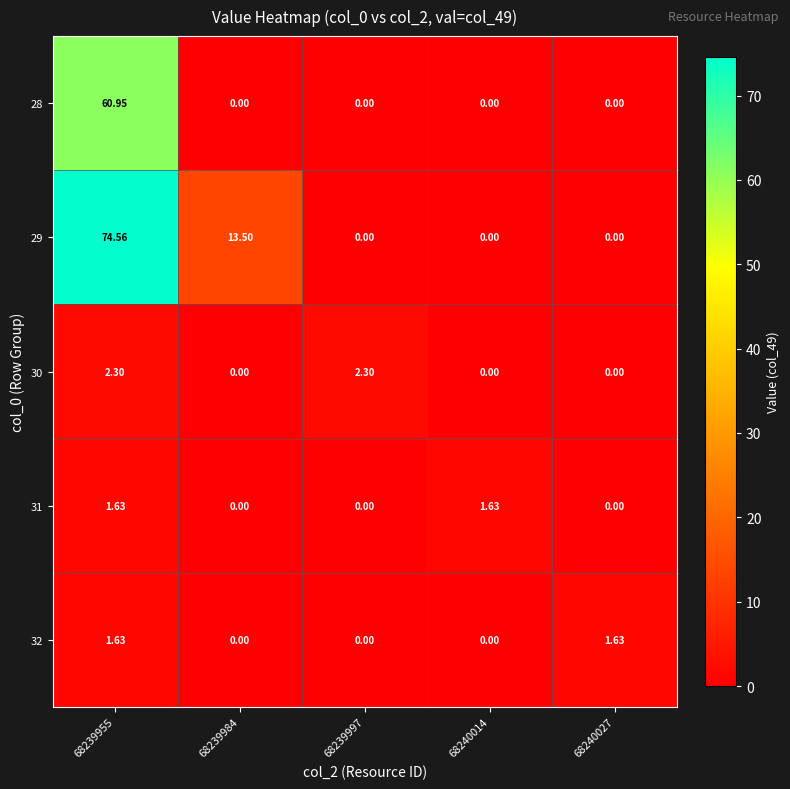

Which label corresponds to the largest value in the chart?

68239955